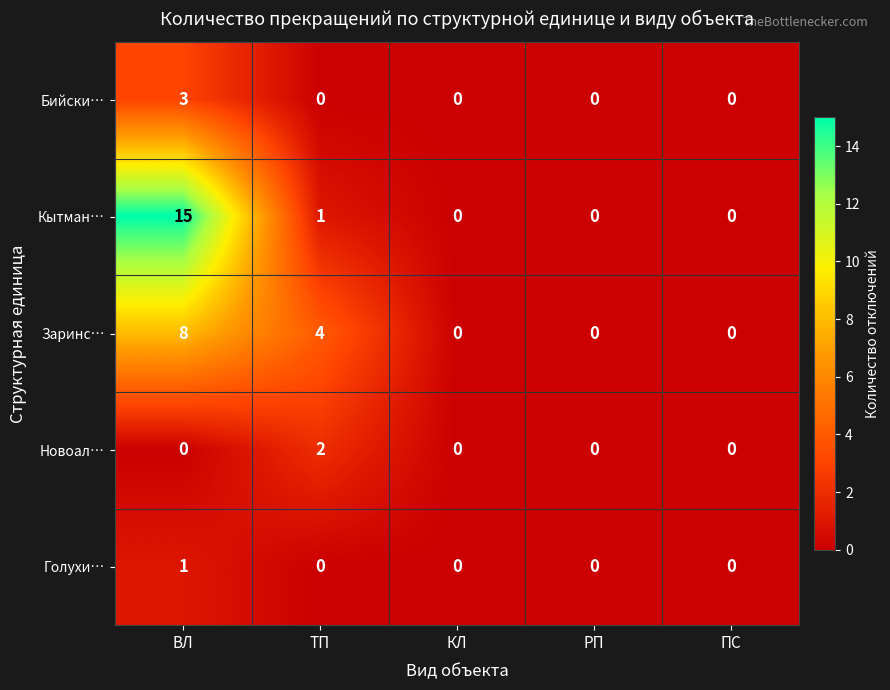

The value of Кытман… at ПС is 0. True or false?

True